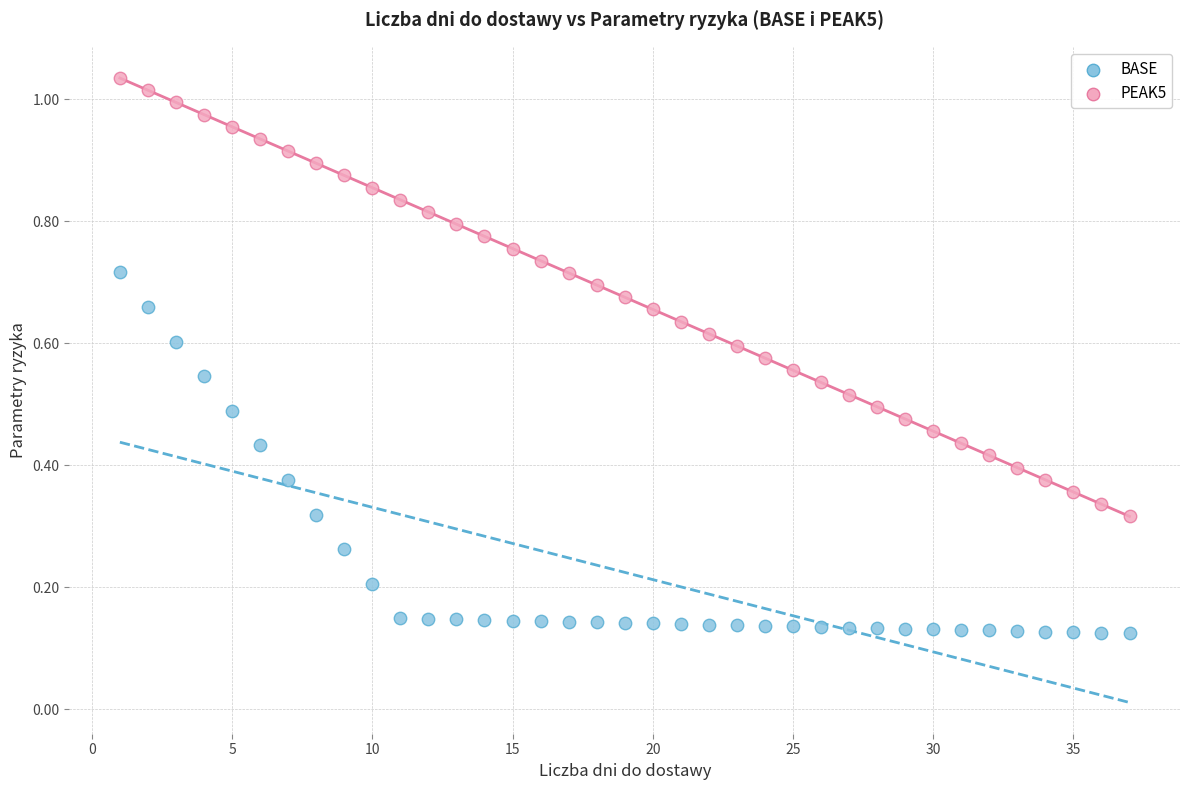

Across all data points, what is the range of X values (max minus min)?

36.0